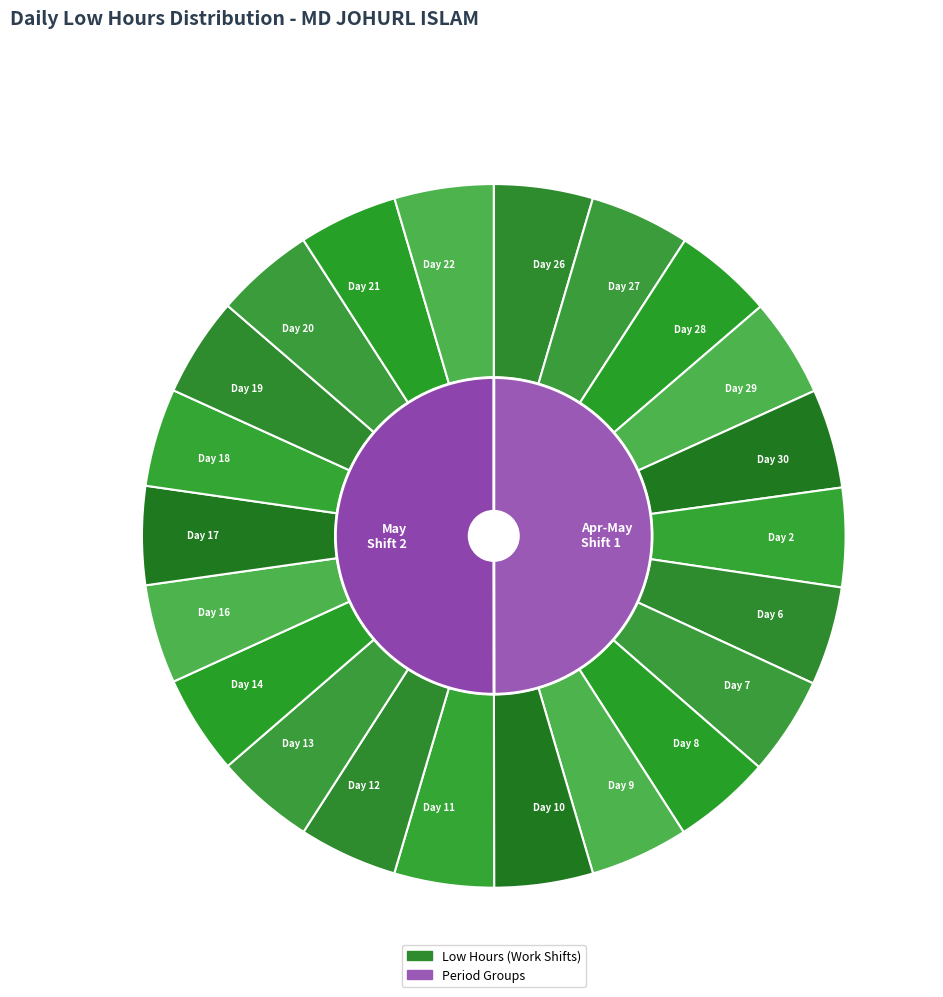

Rank the categories by value from highest to lowest.

Day 27, Day 11, Day 30, Day 19, Day 28, Day 13, Day 14, Day 22, Day 16, Day 20, Day 26, Day 2, Day 21, Day 29, Day 6, Day 10, Day 12, Day 7, Day 17, Day 9, Day 8, Day 18